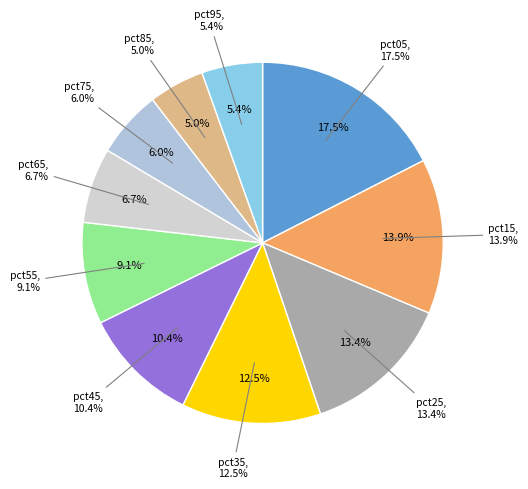

Which slice is the smallest?

pct85